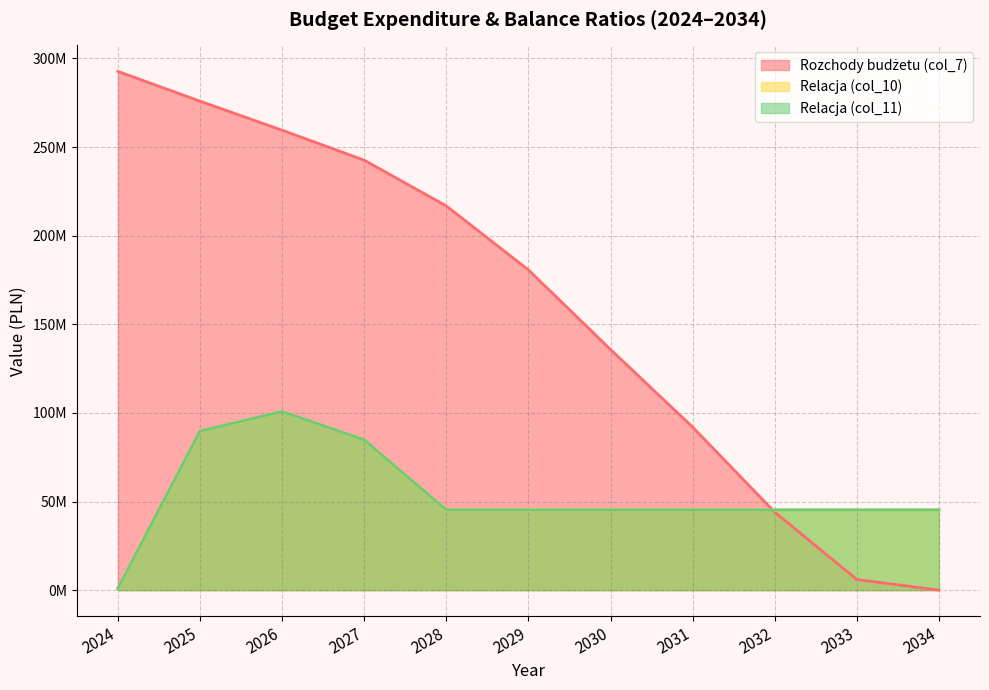

Which category has the lowest value across all series?

2034